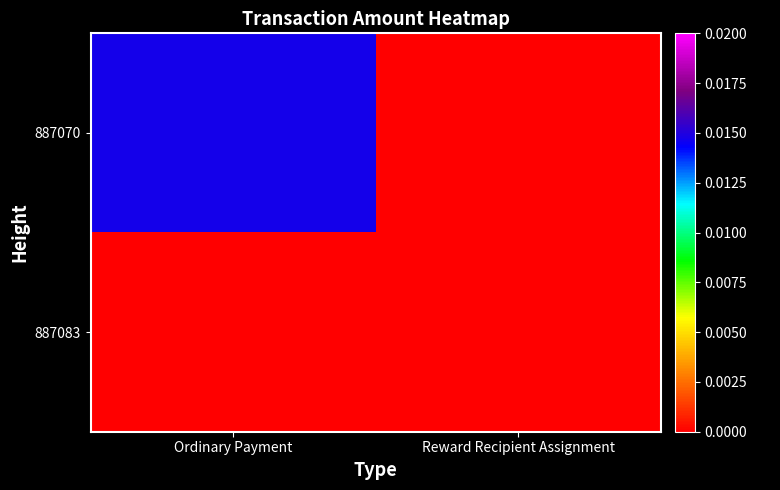

List the series in order of their overall mean, lowest first.

887083, 887070